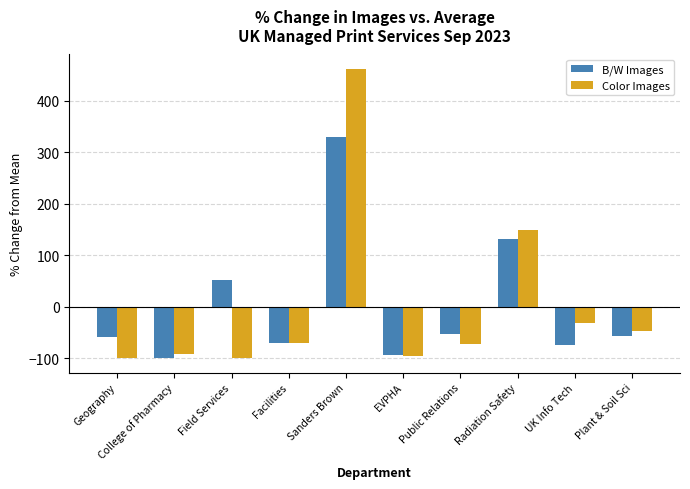

Between Geography and Field Services, which series saw the biggest shift?

B/W Images